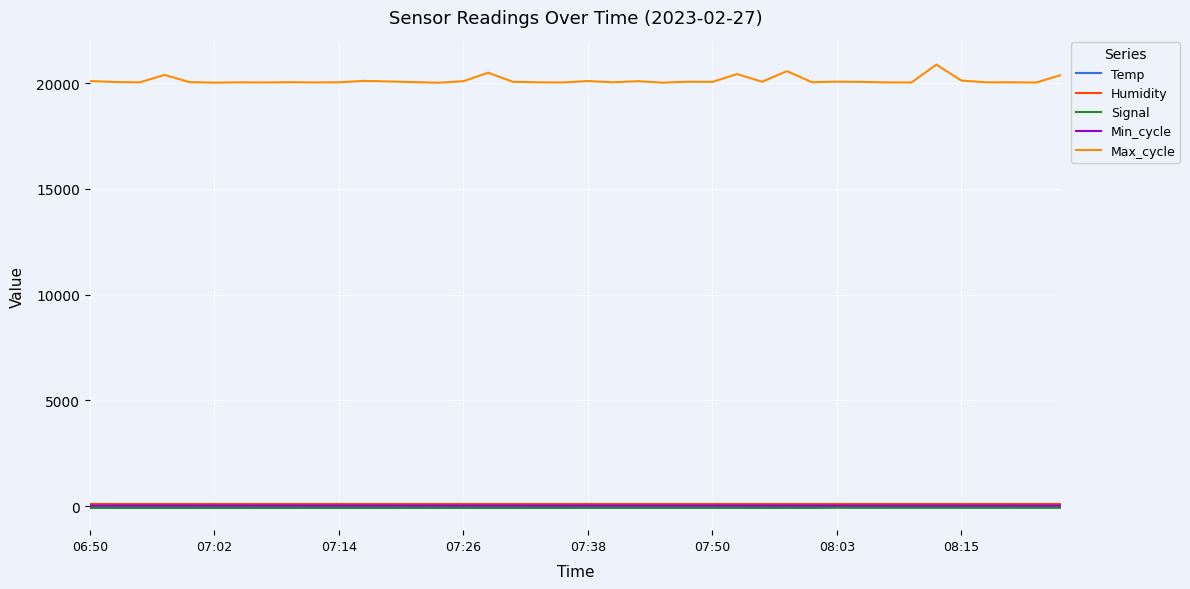

Which series has the largest total across all categories?

Max_cycle